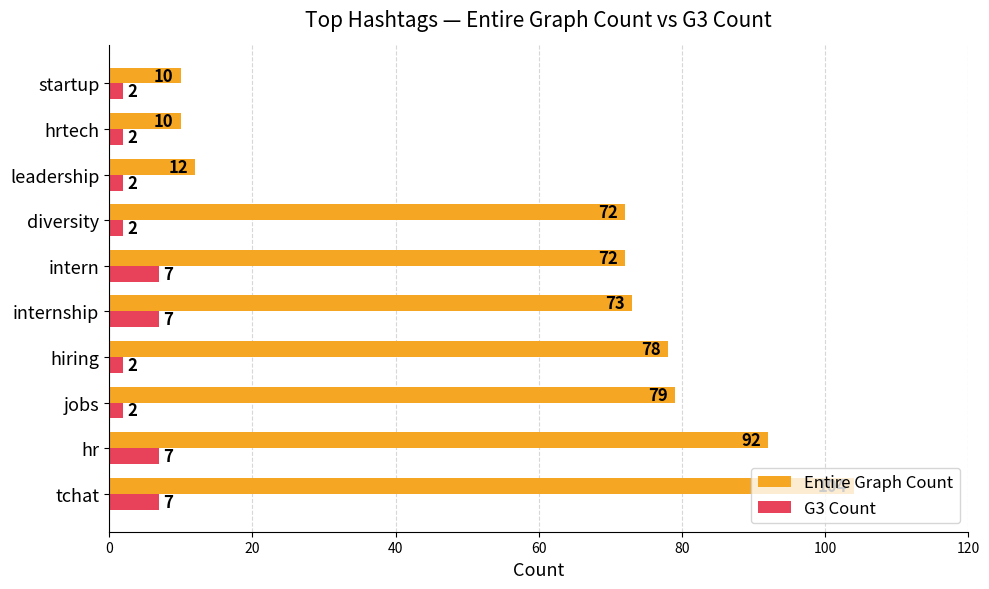

Is the value of Entire Graph Count at tchat greater than the value of G3 Count at hrtech?

Yes